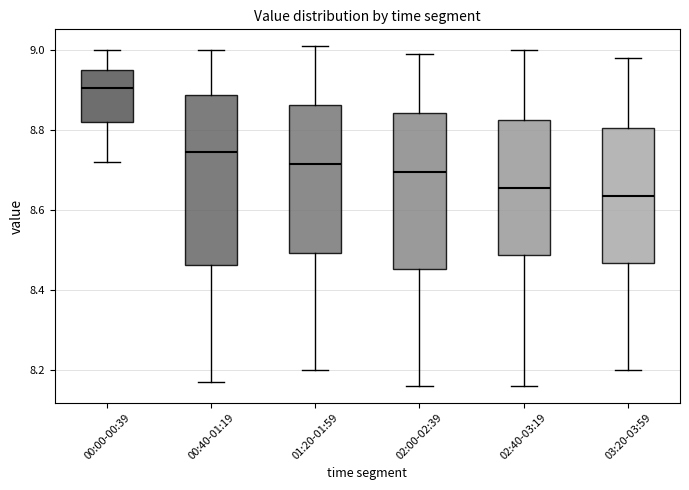

Where does the lower whisker of the box for 01:20-01:59 end on the y-axis? The values are not printed on the chart, so give them approximately, as read against the axis.

8.20